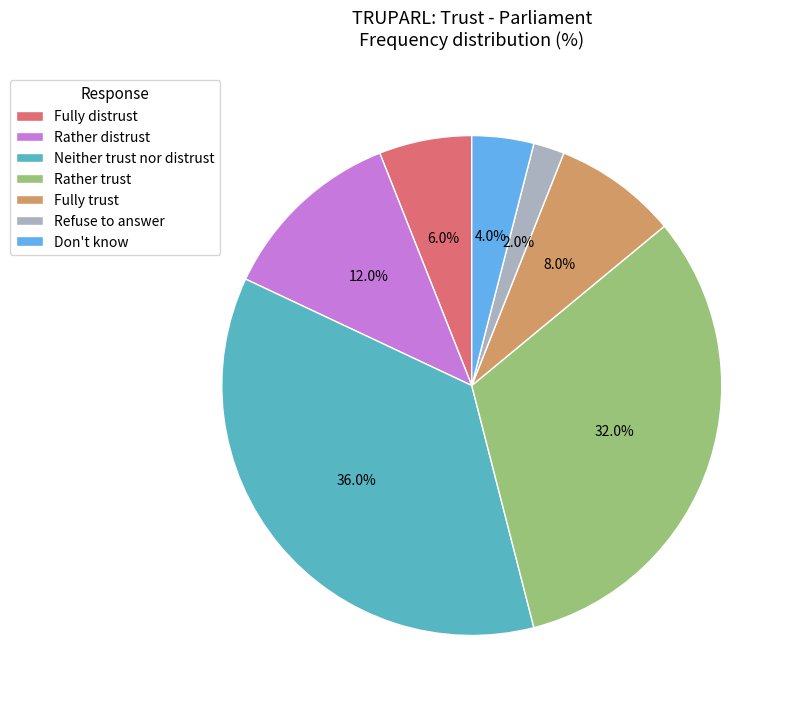

Between Rather distrust and Refuse to answer, which is larger?

Rather distrust